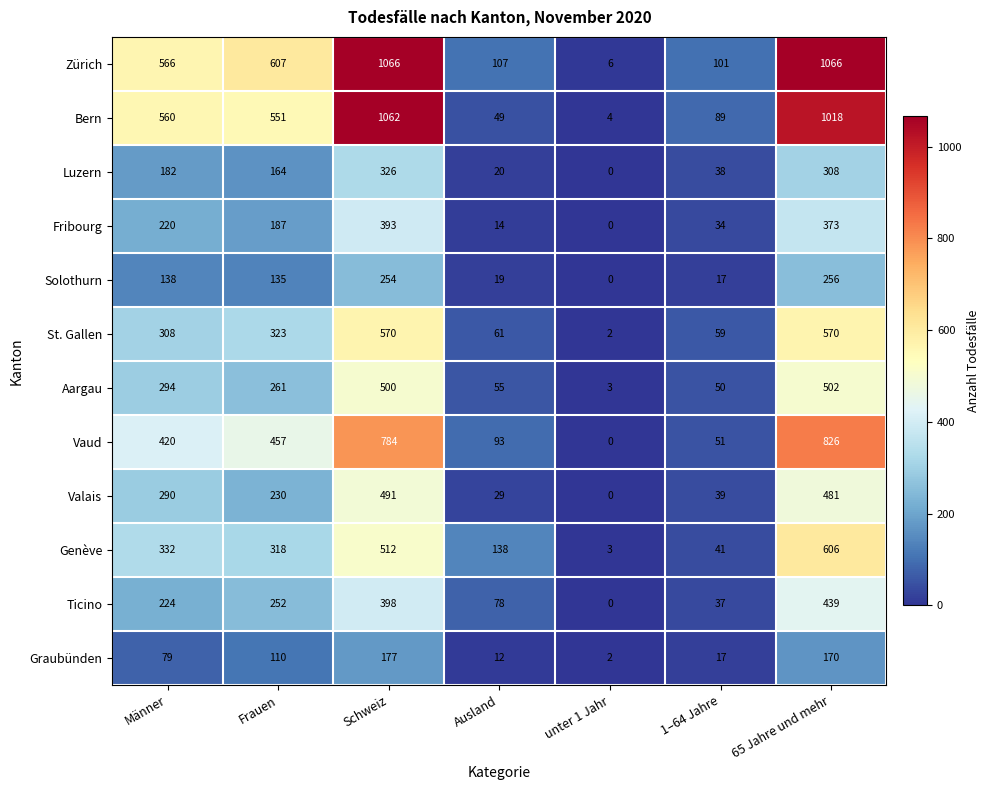

Which series has the largest range (max minus min)?

Zürich